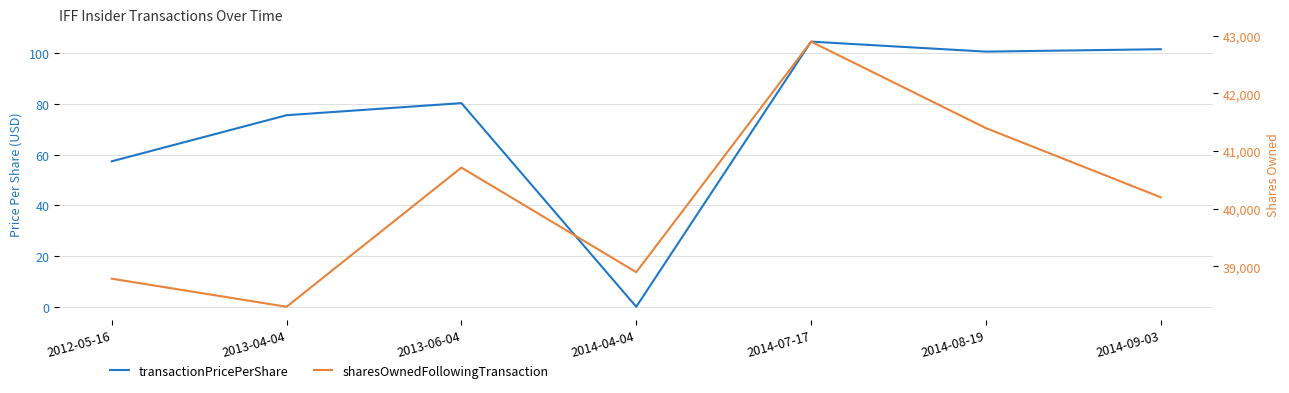

How many data points in transactionPricePerShare are less than 80?

3